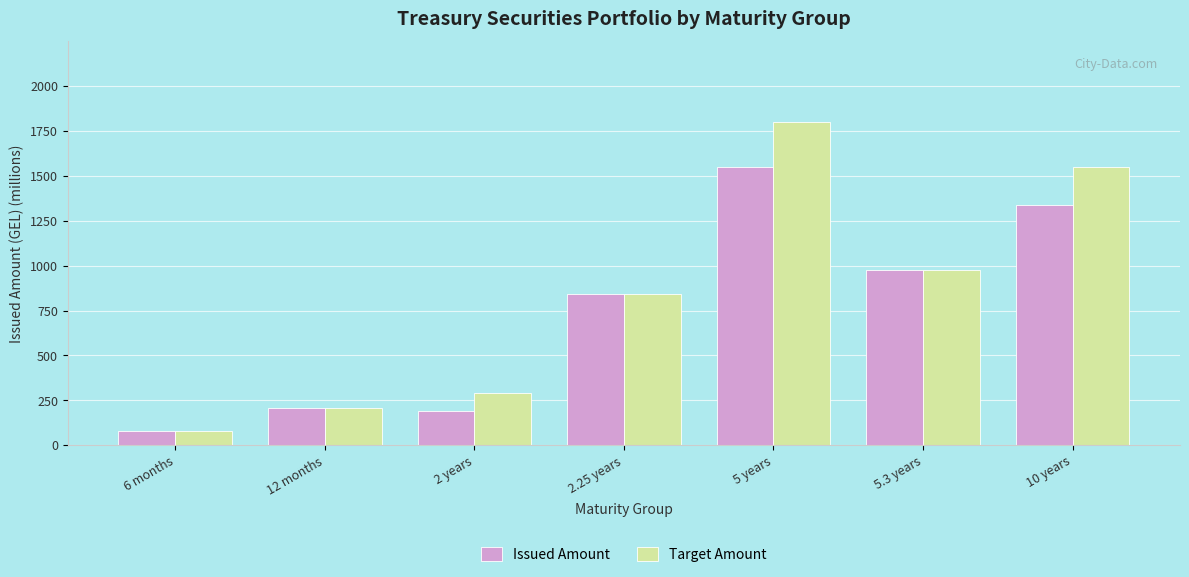

Count the number of data series in this chart.

2